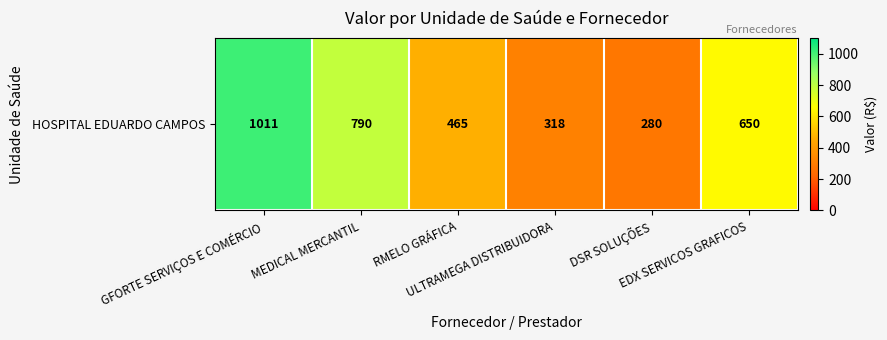

What is the sum of the values at ULTRAMEGA DISTRIBUIDORA and MEDICAL MERCANTIL?

1107.6